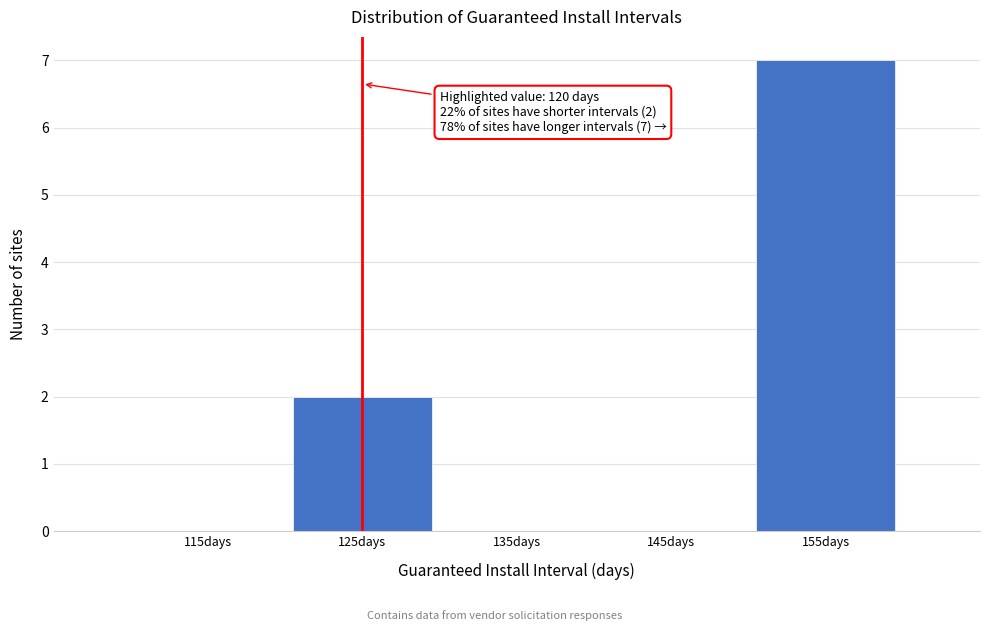

Over which range of the x-axis is the bar tallest?

150 to 160